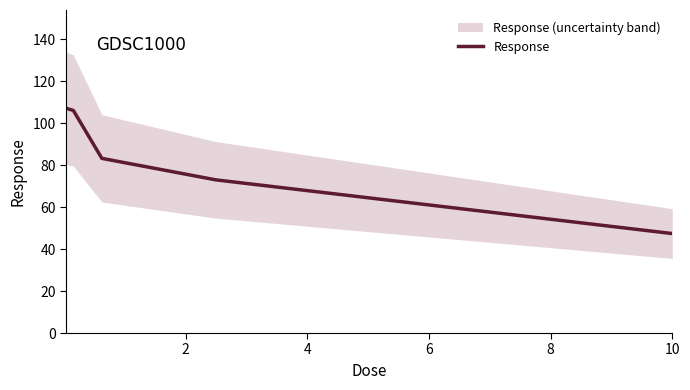

What is the highest value of the Response series?

107.0